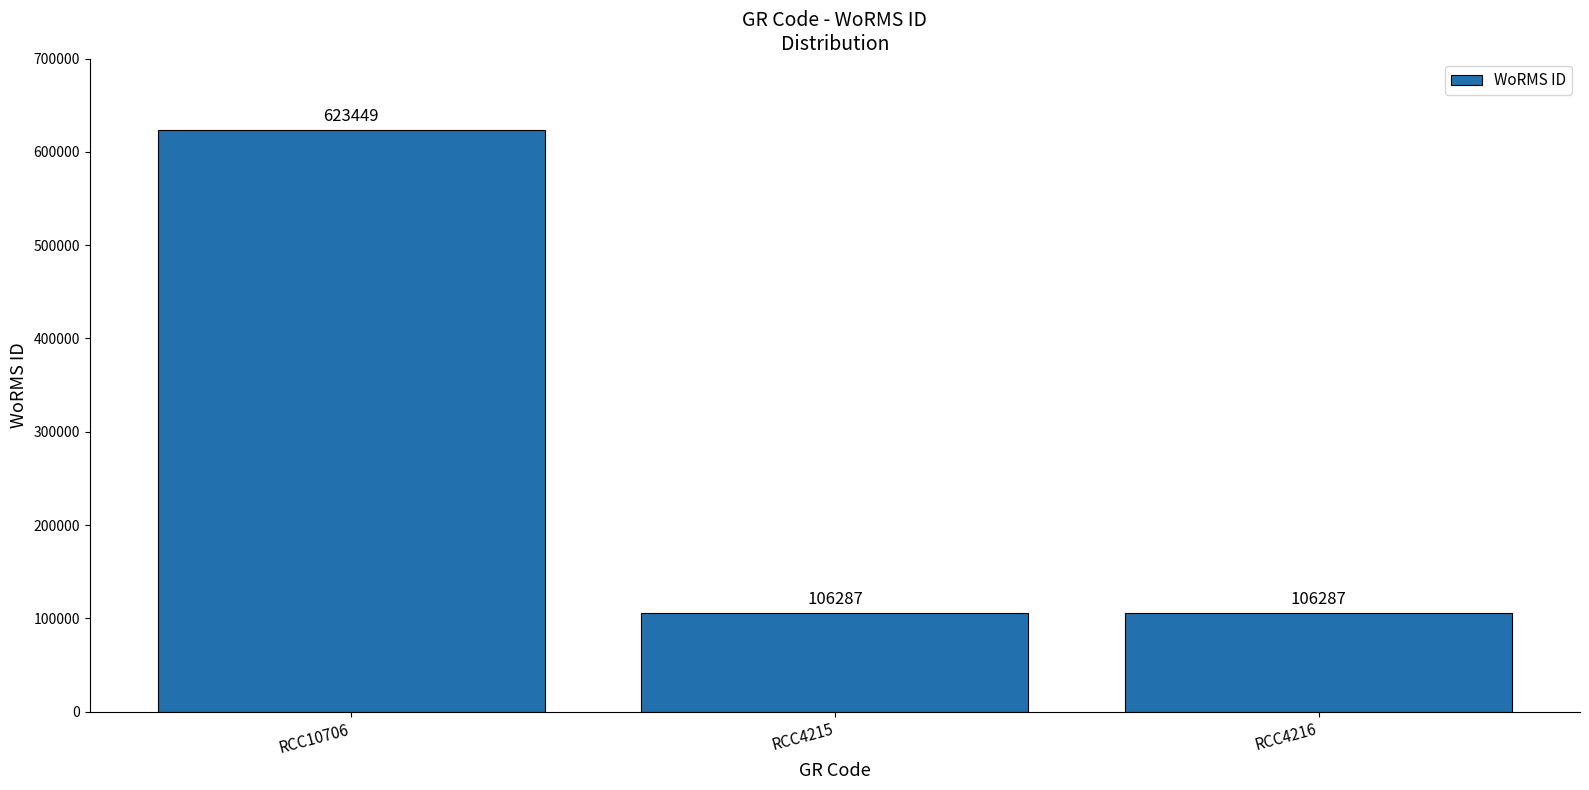

What position from the left is RCC4216?

3